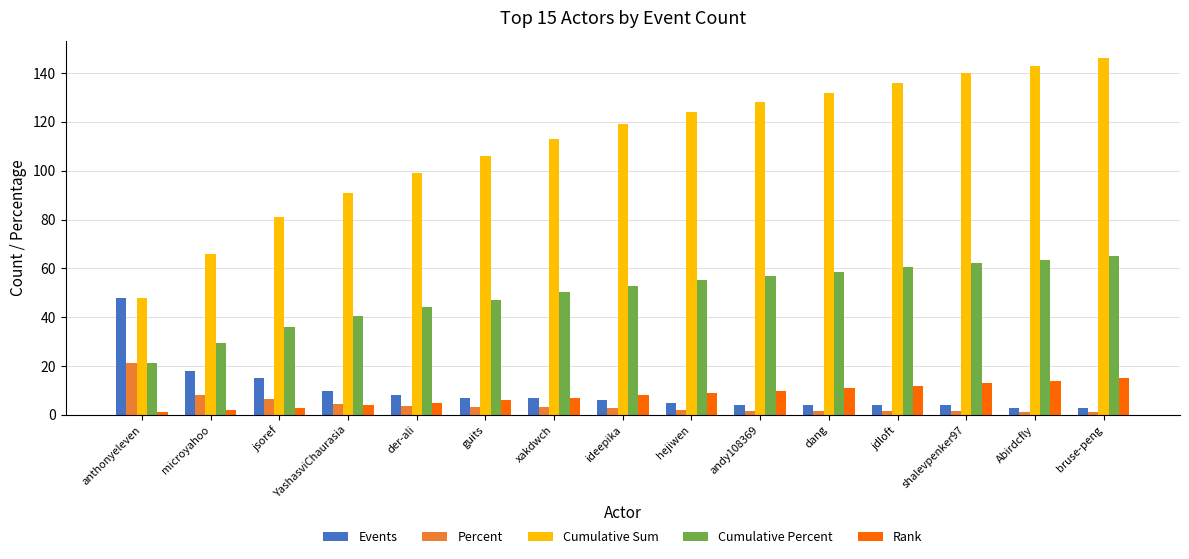

How many values in the Rank series are below 8?

7